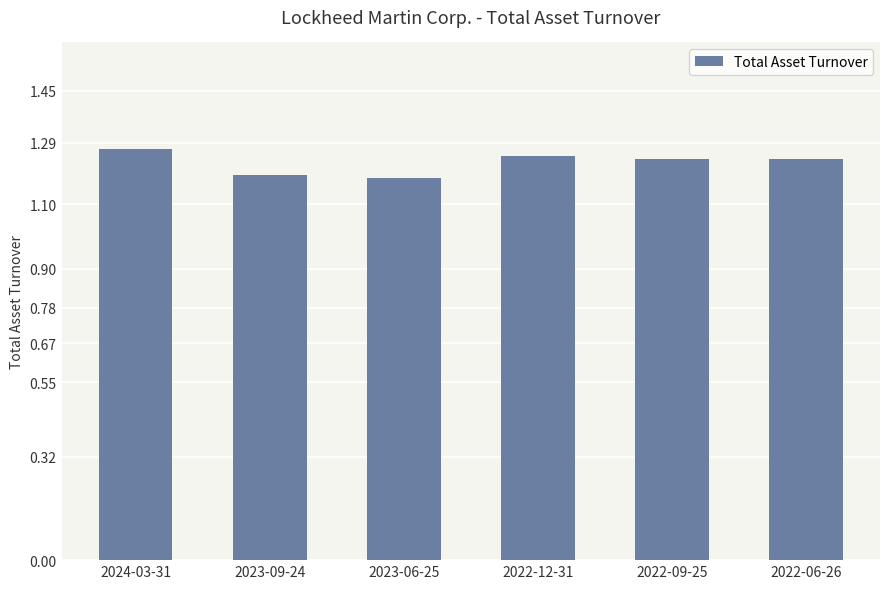

What is the sum of all values?

7.4